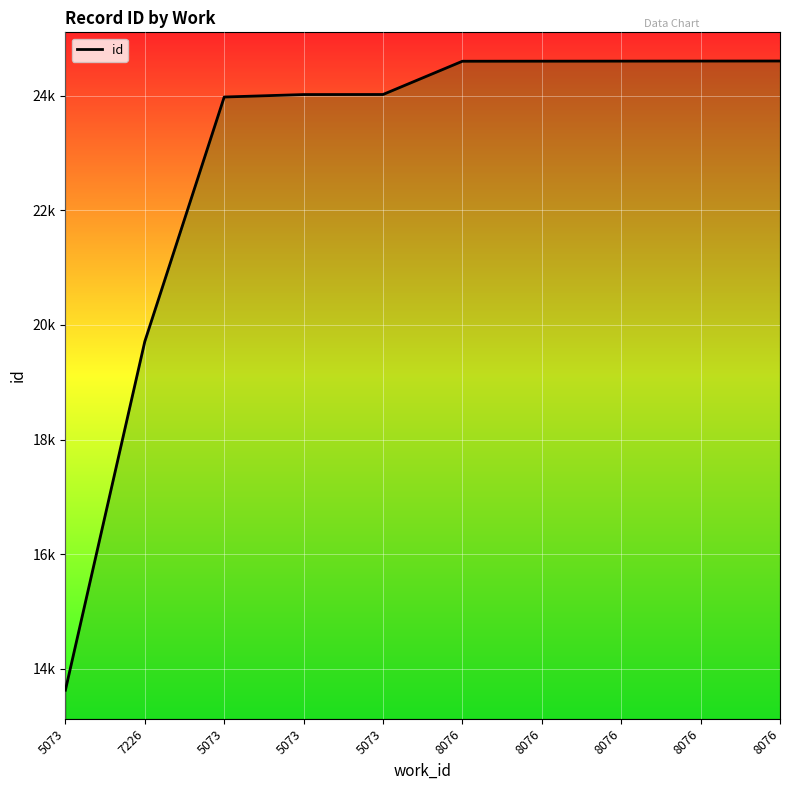

Does the chart have visible grid lines?

Yes